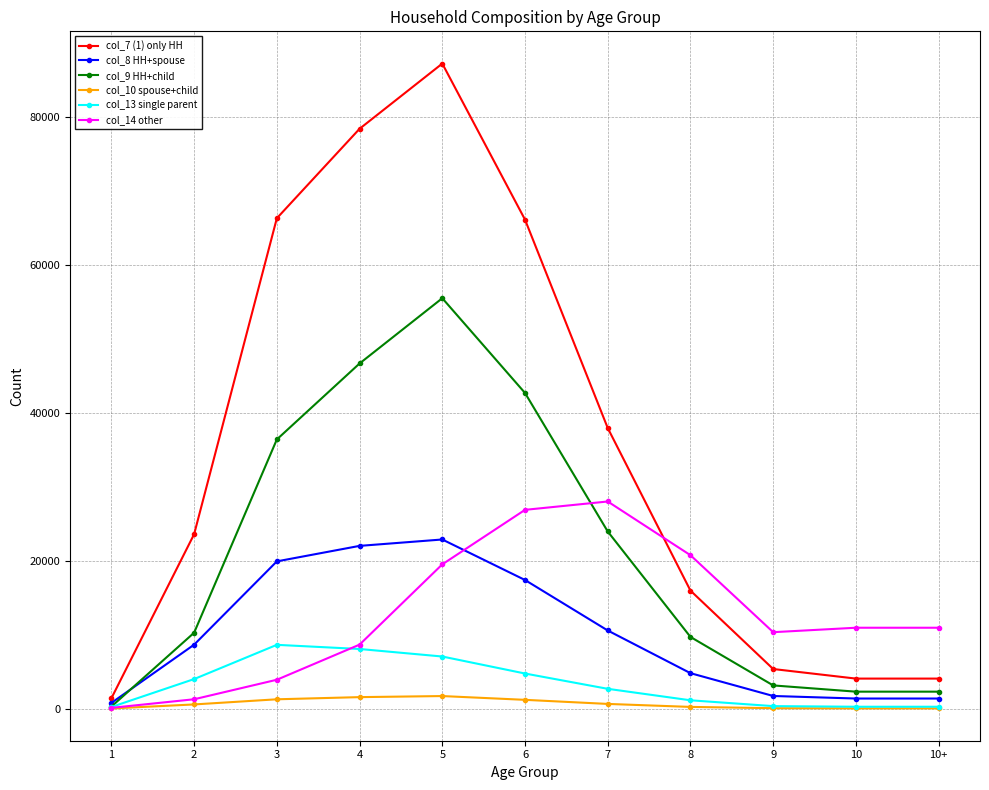

What position from the right is 1?

11